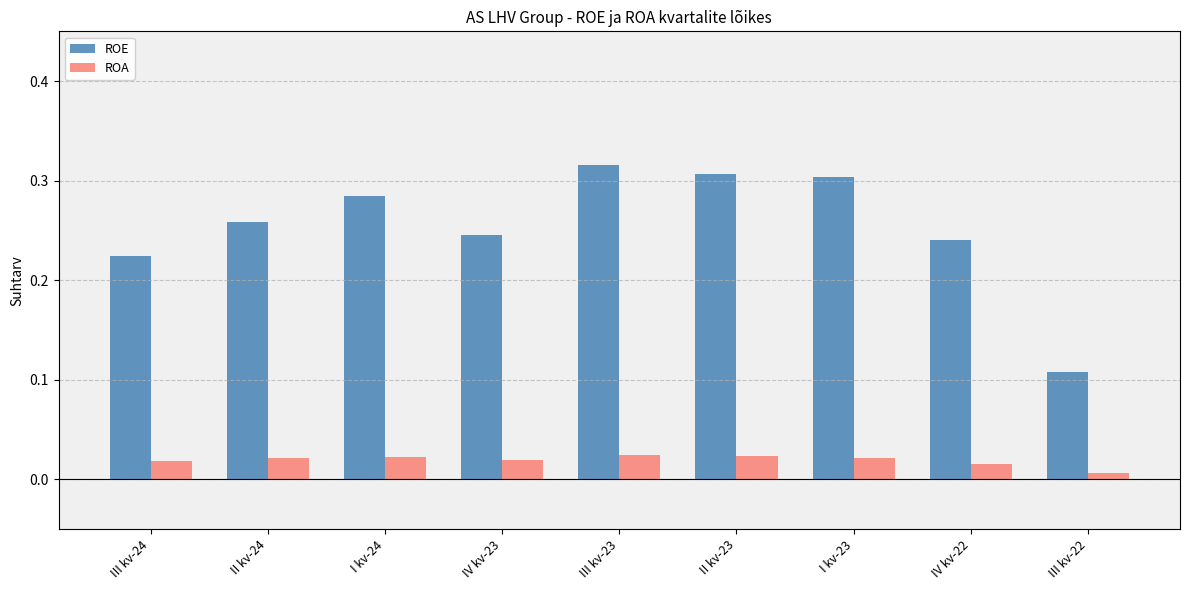

List the series in order of their peak value, lowest first.

ROA, ROE